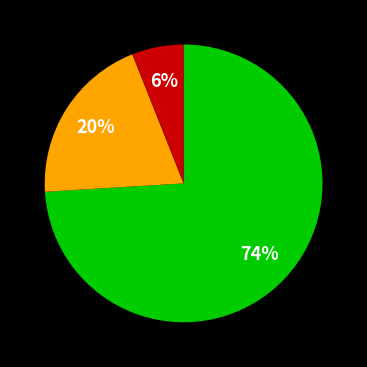

To the nearest percent, what is the difference between the largest and smallest slice percentages?

68%